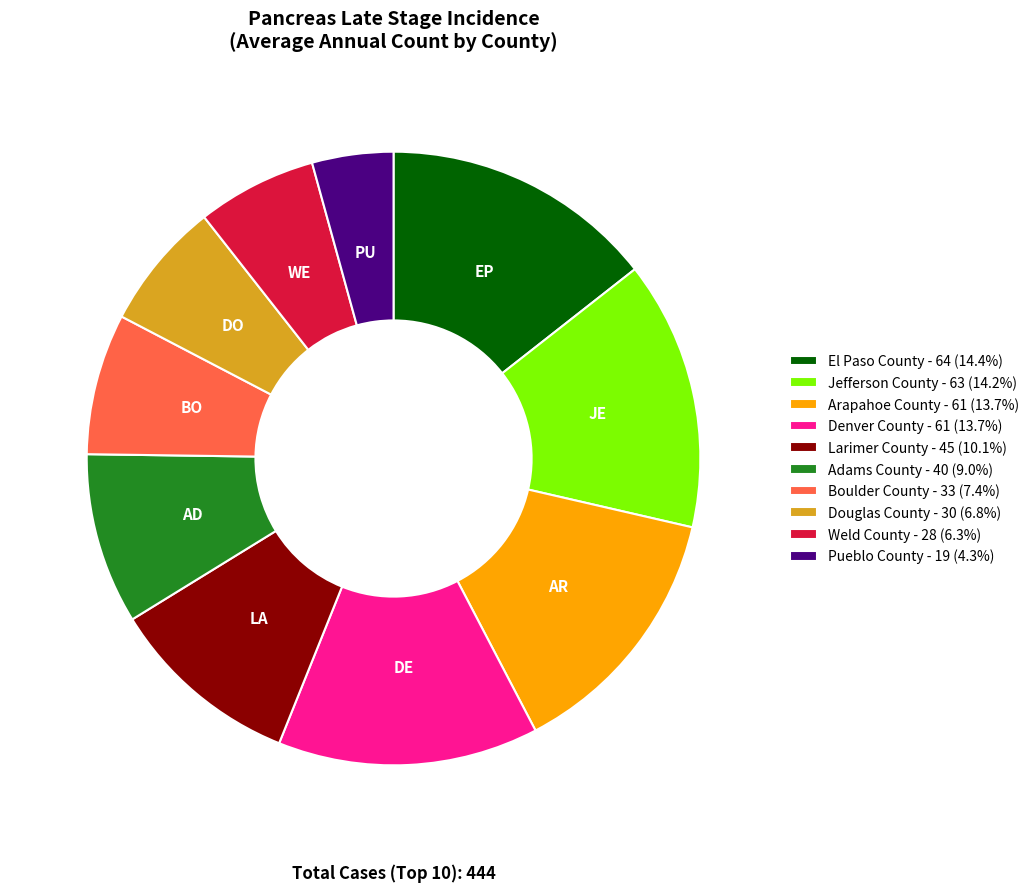

Does Boulder County - 33 (7.4%) account for over 50% of the chart?

No